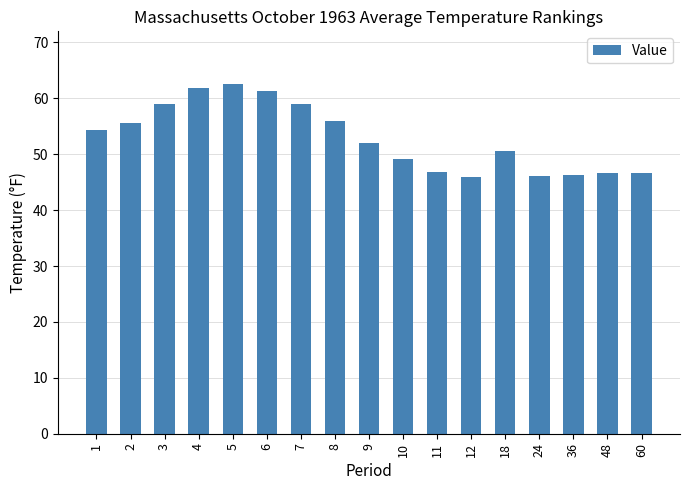

What is the difference between the values at 36 and 1?

8.1